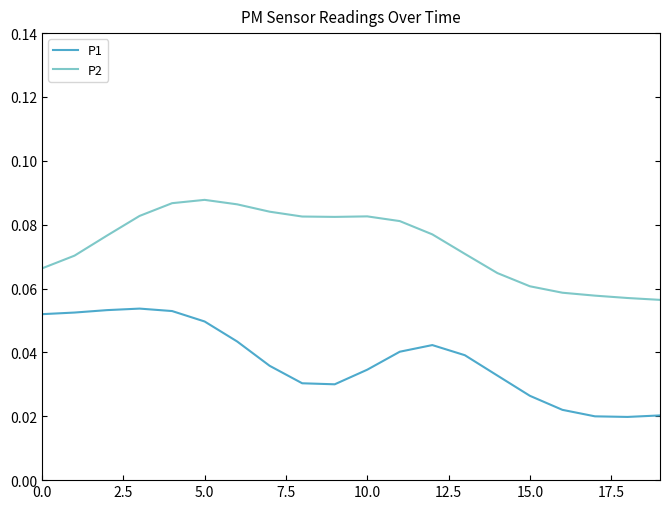

Which series has the largest total across all categories?

P2